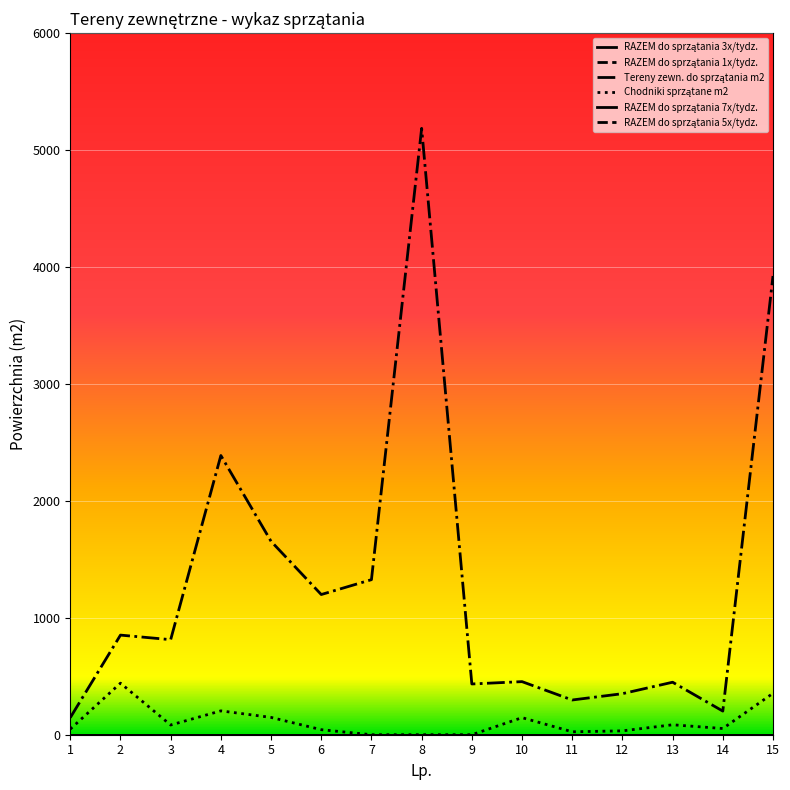

At how many categories does at least one series exceed 2829?

2